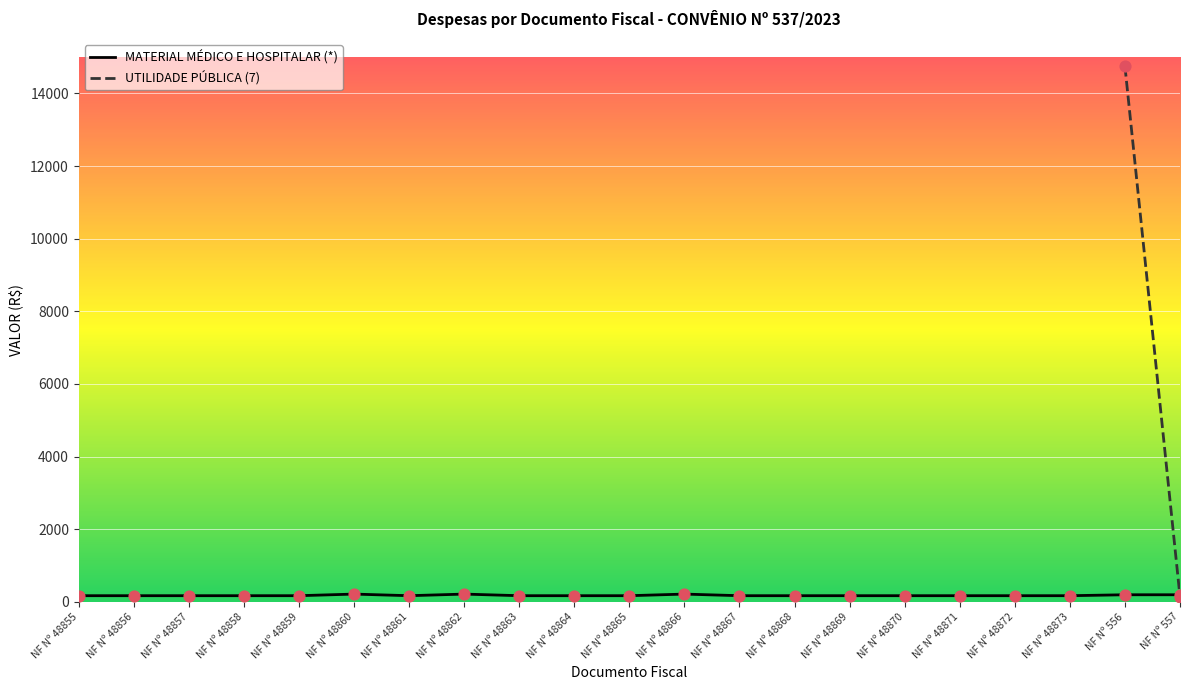

What is the change in value from NF Nº 48861 to NF Nº 556?

+25.8